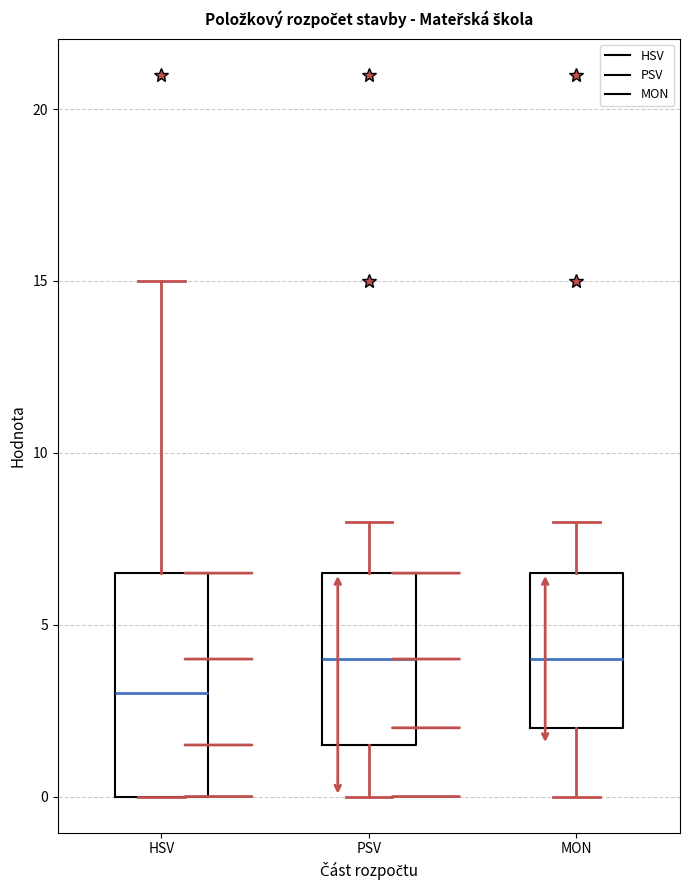

Where does the median line of the box for HSV sit on the y-axis? The values are not printed on the chart, so give them approximately, as read against the axis.

3.0